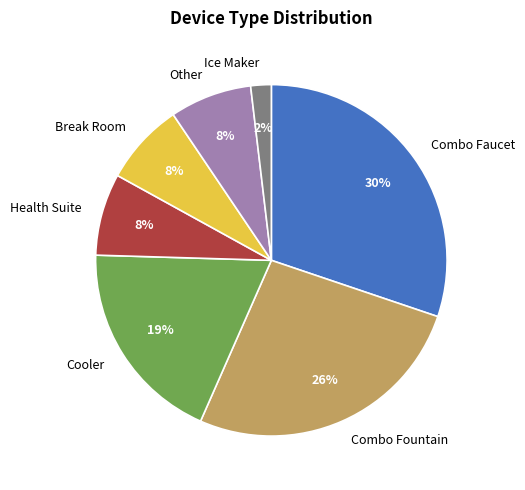

Which has a higher value, Combo Faucet or Combo Fountain?

Combo Faucet